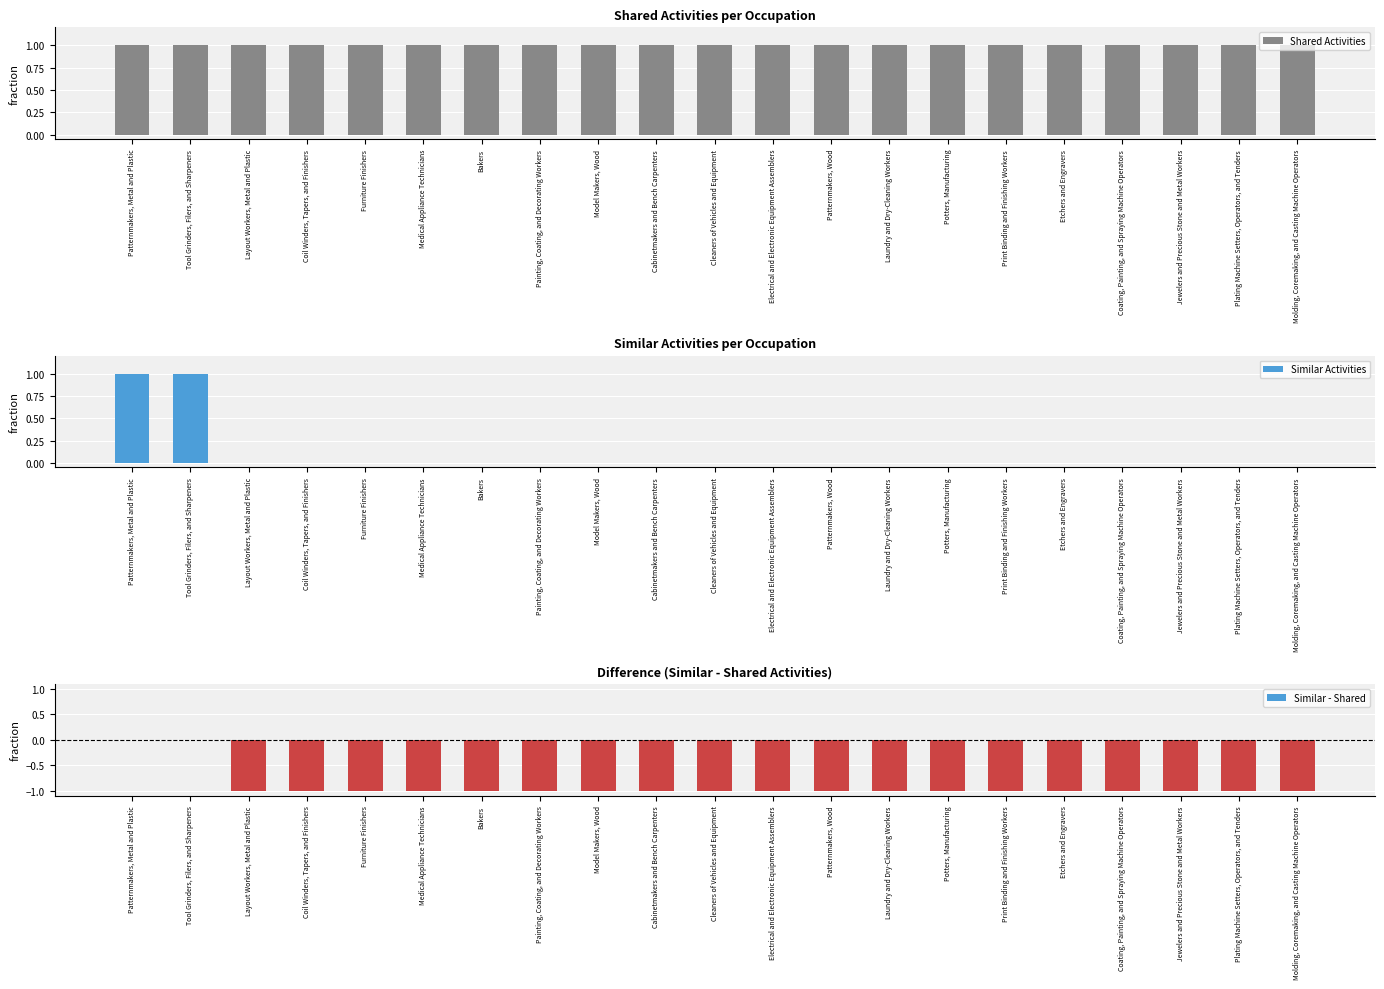

Count the Similar - Shared values in the range -1 to 0.

21